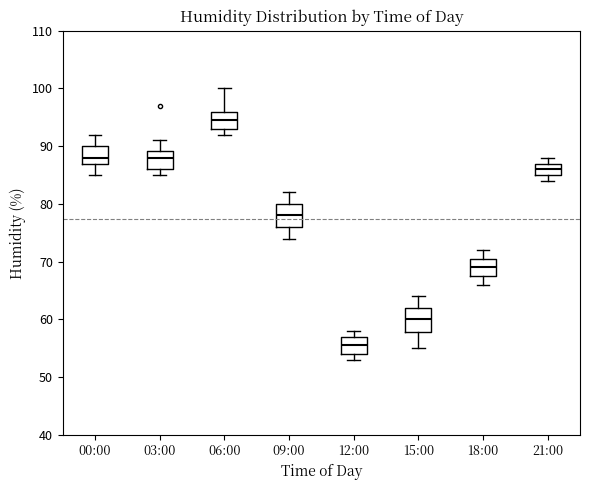

Which box's median line is the highest?

06:00